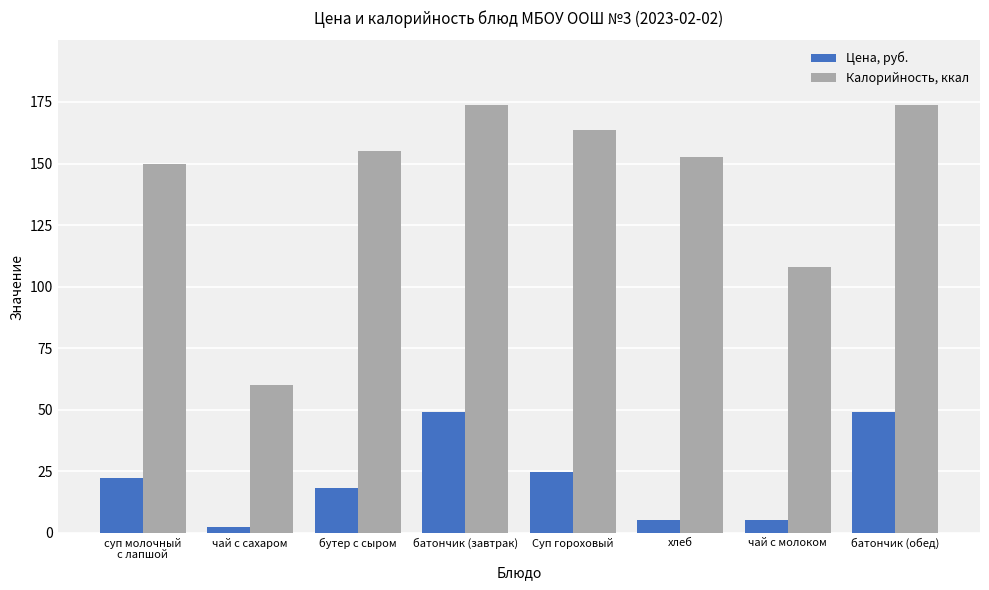

At which label is Калорийность, ккал closest to 116?

чай с молоком